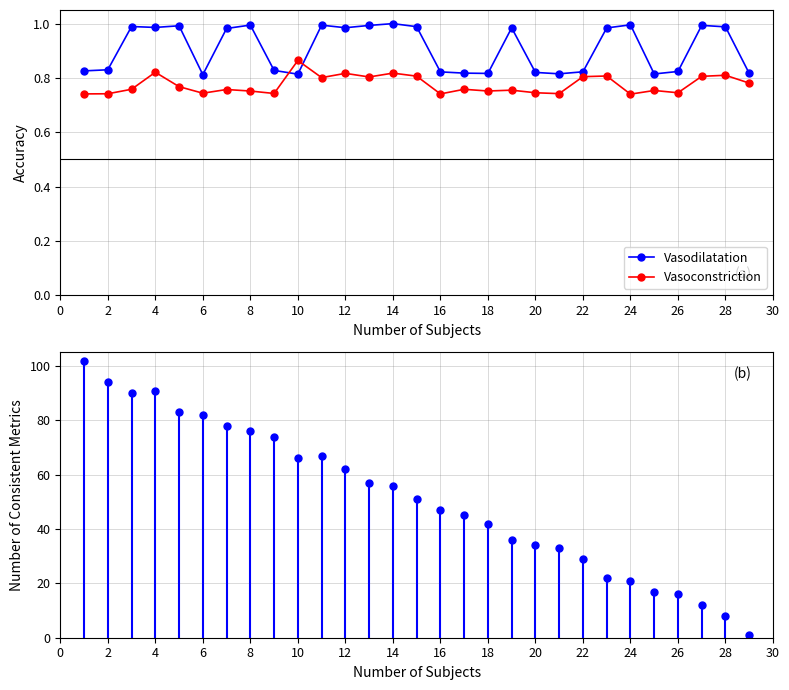

Between which two adjacent categories do Vasodilatation and Vasoconstriction first intersect?

9 and 10